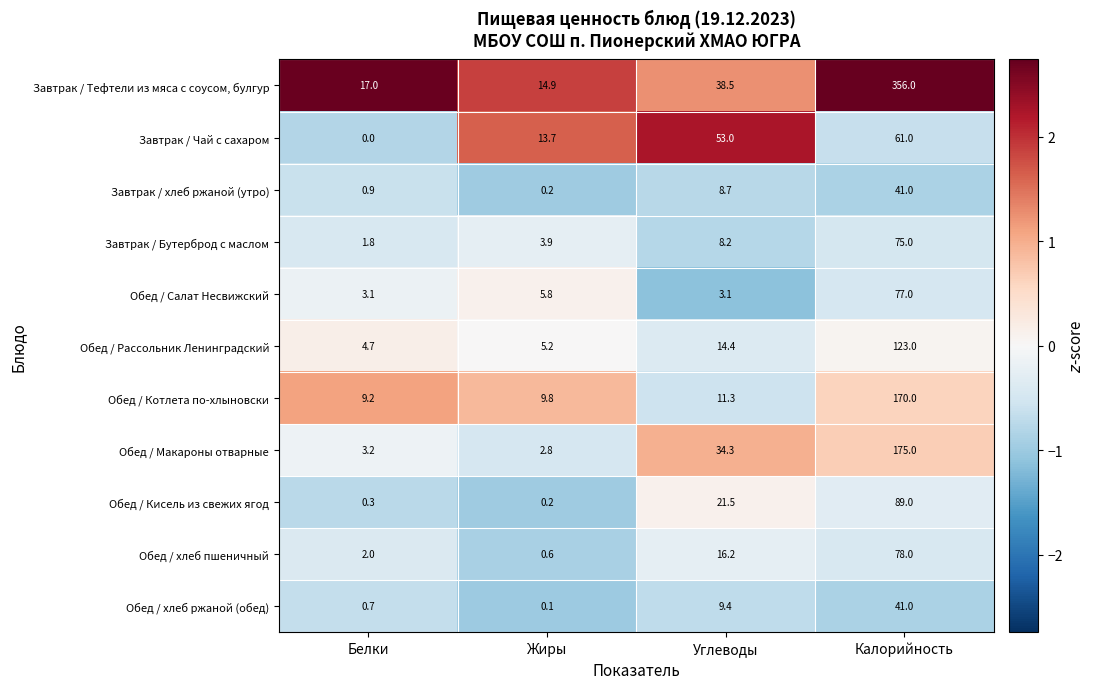

Is it true that Обед / Котлета по-хлыновски equals 11.3 at Углеводы?

True